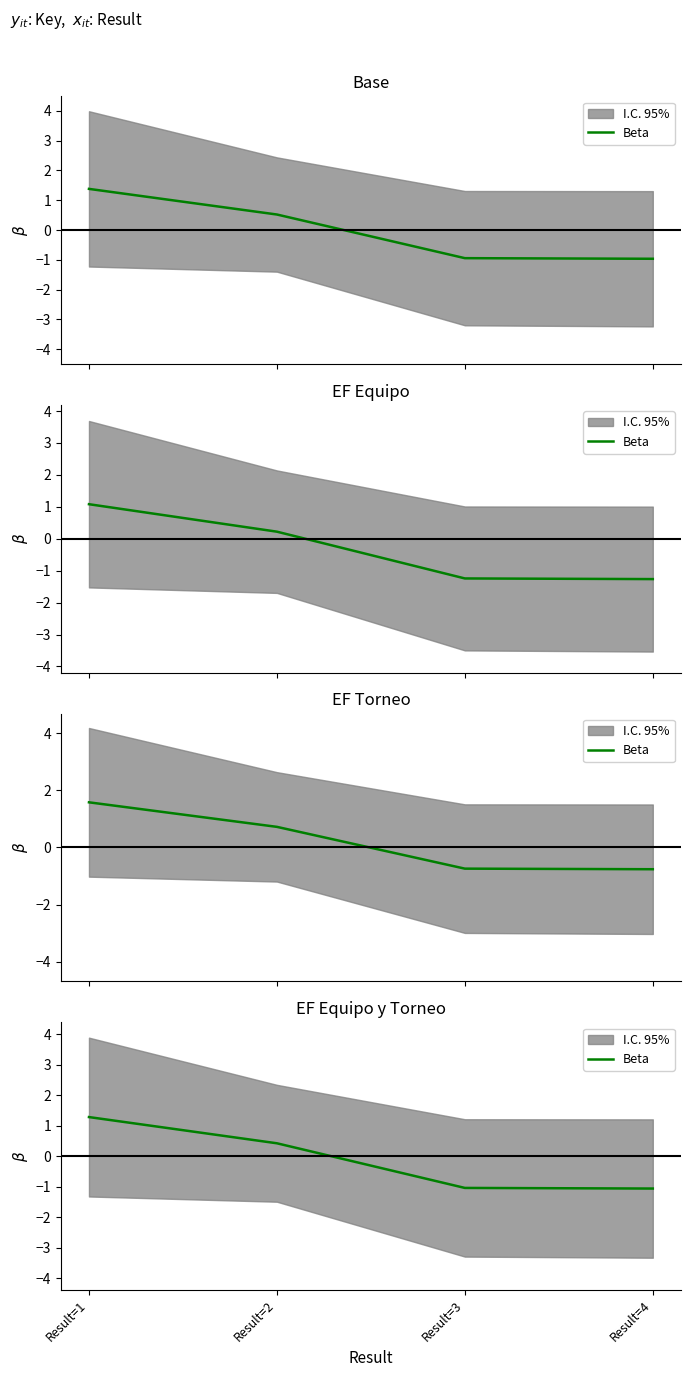

What is the value of the 3rd point from the left?

-1.0